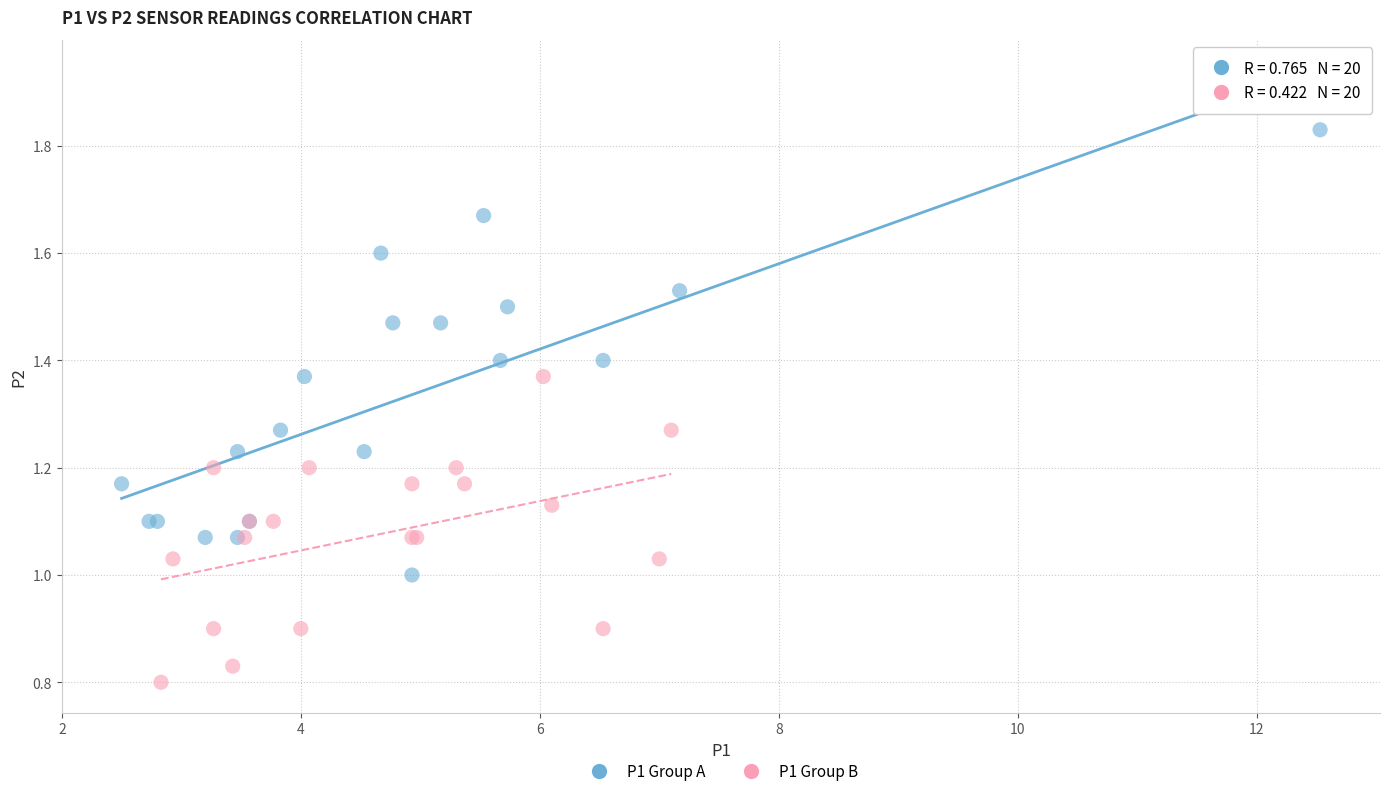

Which series contains the highest Y value?

P1 Group A